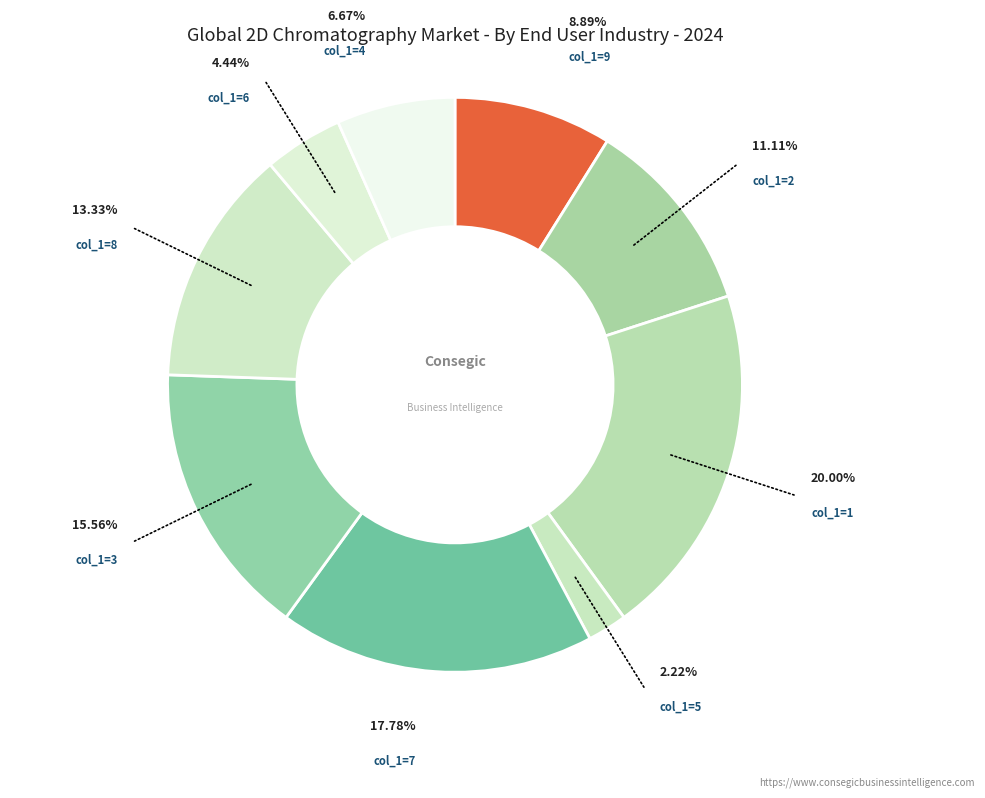

How many slices are in this pie chart?

9